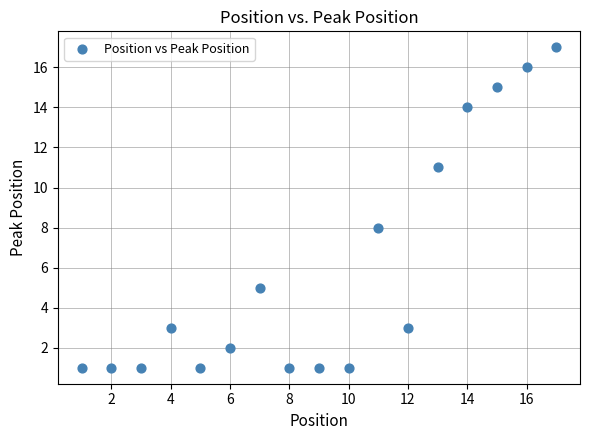

What is the range of Y values (max minus min)?

16